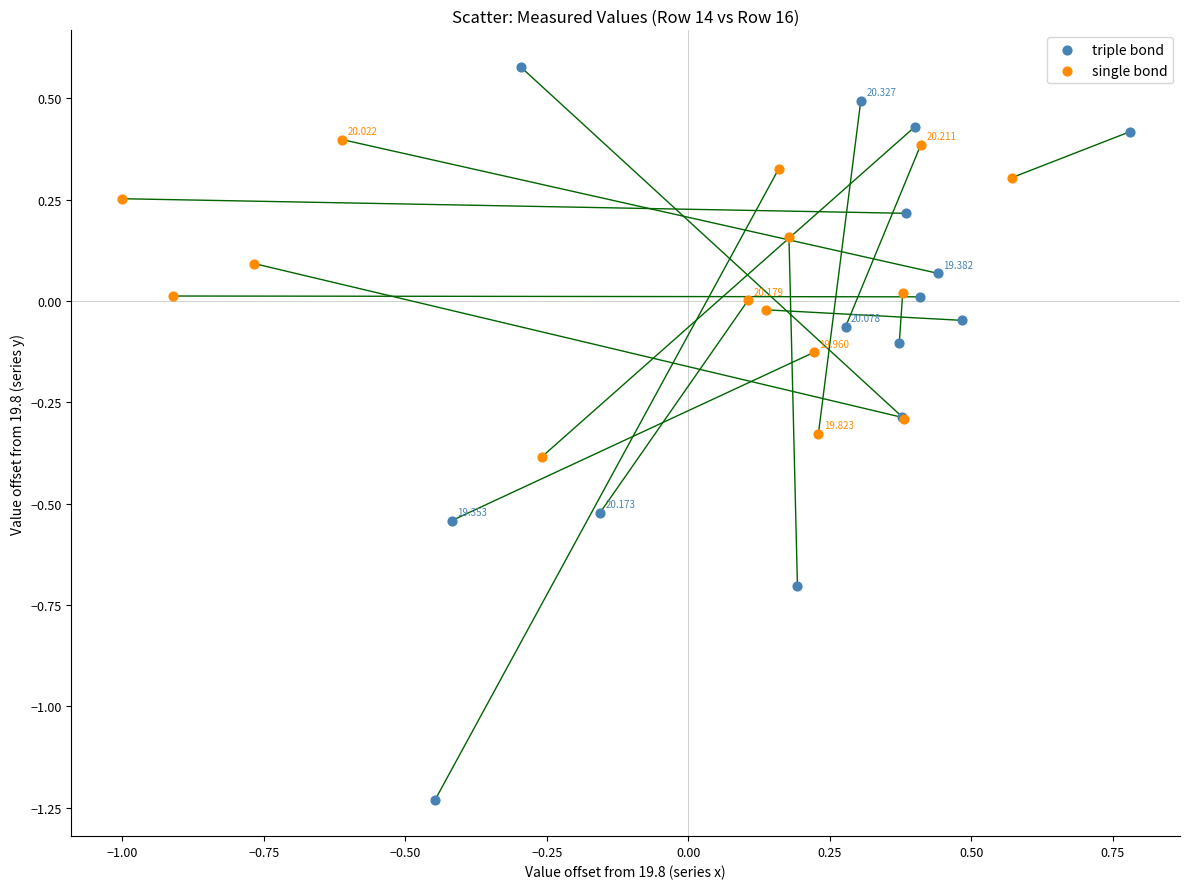

Which series reaches the maximum Y coordinate?

triple bond